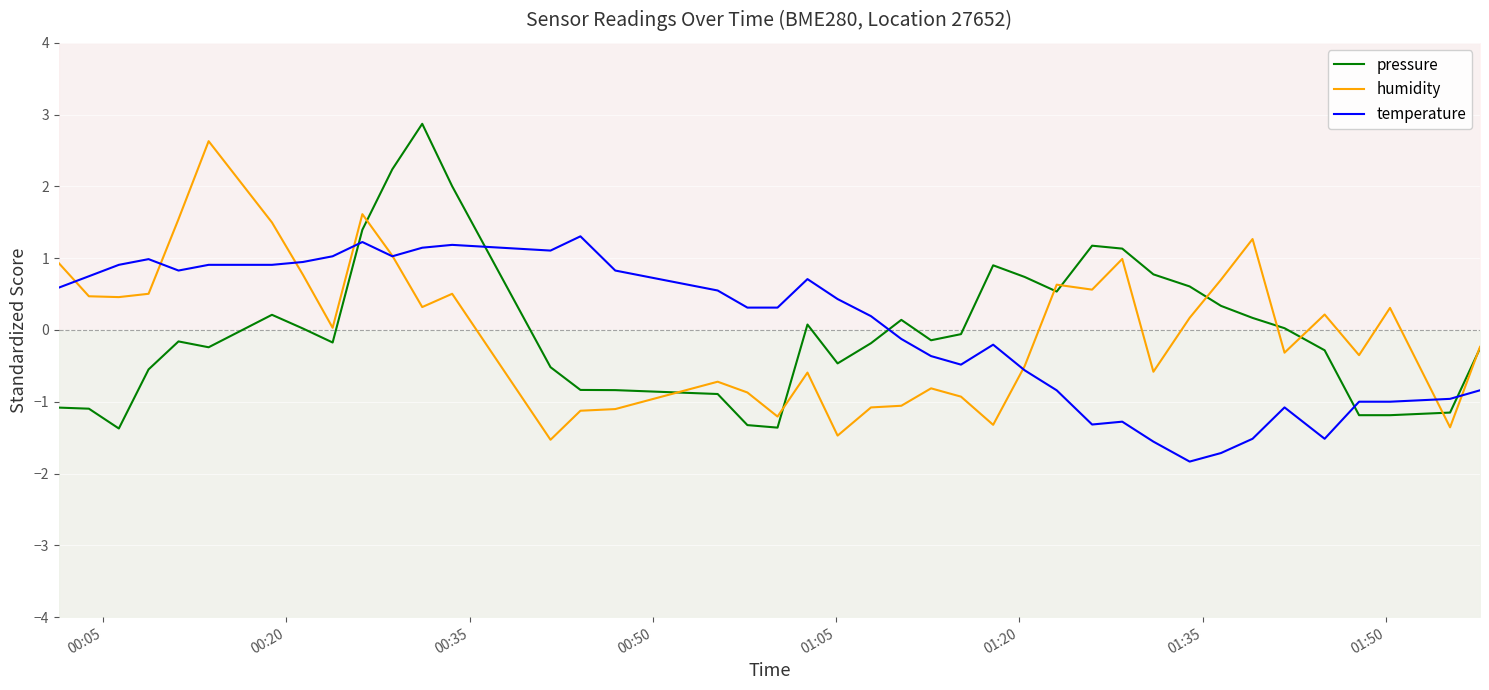

Which series ends up on top after the final intersection of humidity and temperature?

humidity